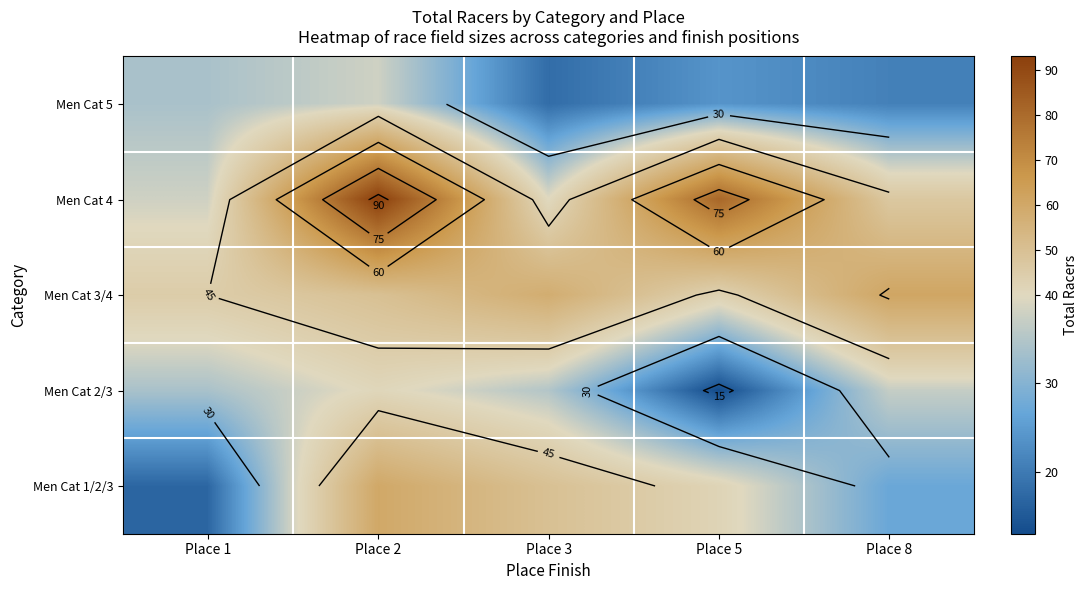

What is the sum of the Men Cat 1/2/3 values at Place 8 and Place 5?

69